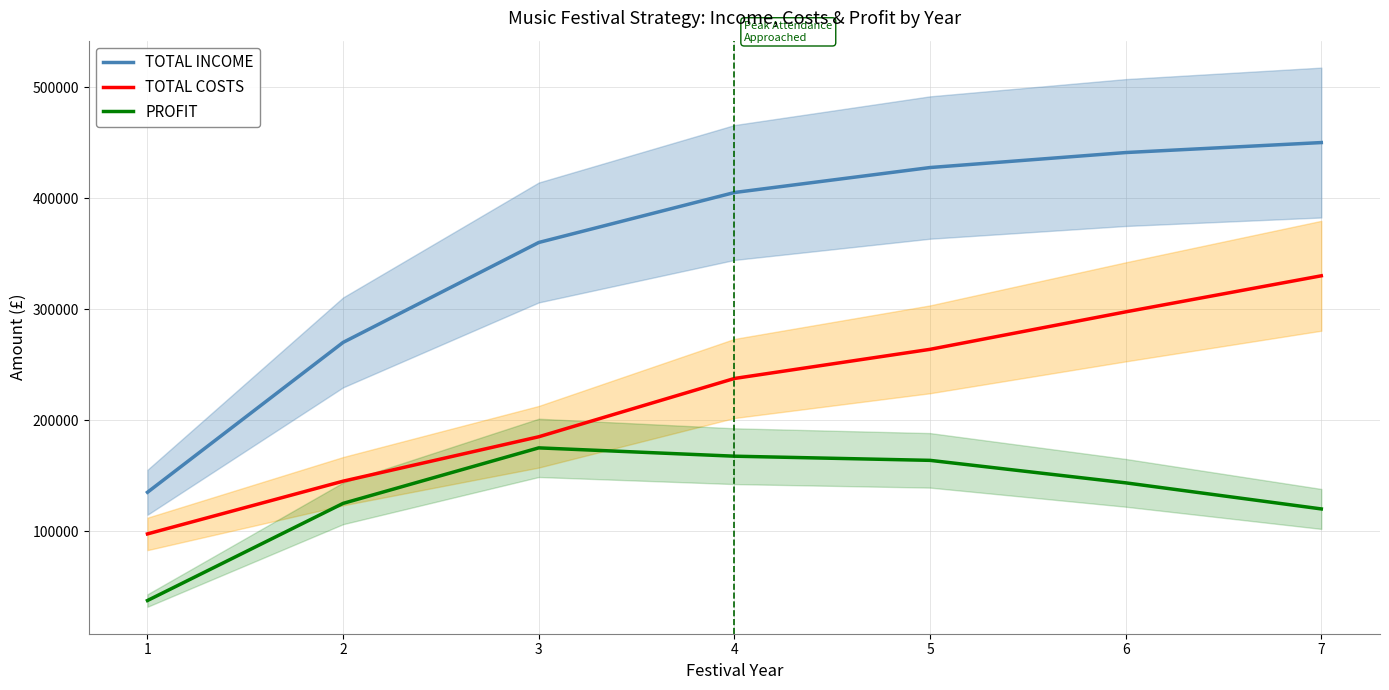

Which series has the widest spread of values?

TOTAL INCOME